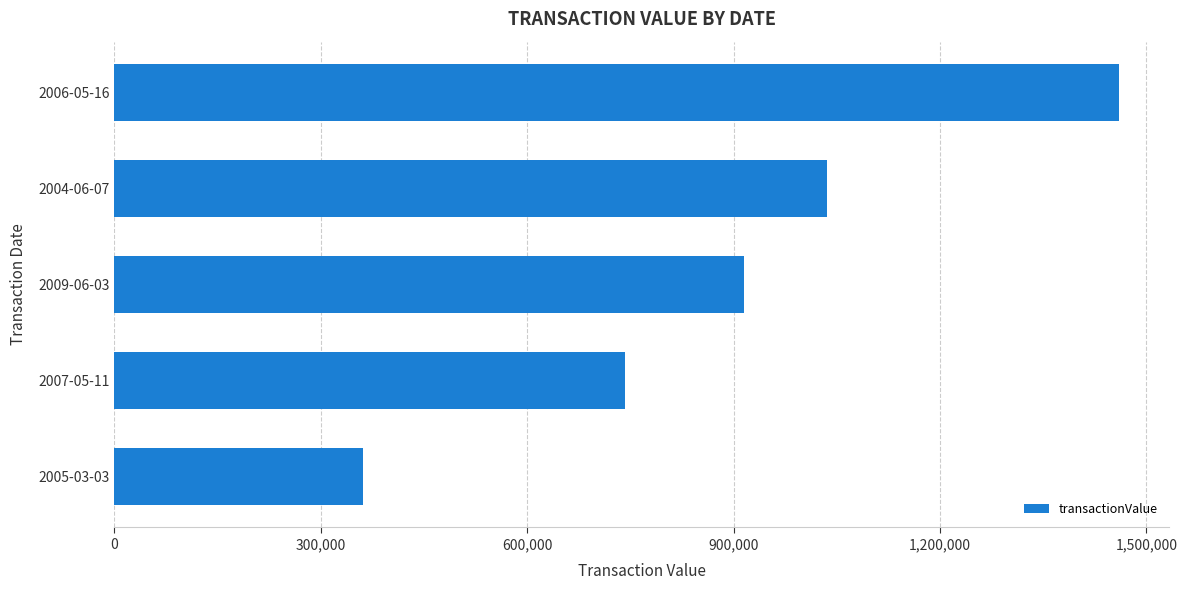

Is it true that the value at 2007-05-11 is 518108?

False